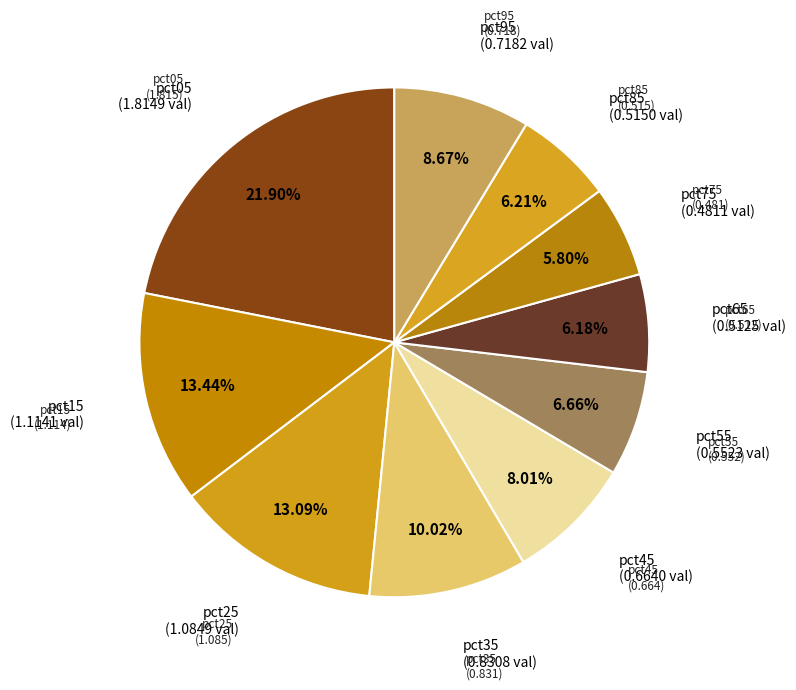

How many segments does this pie chart have?

10